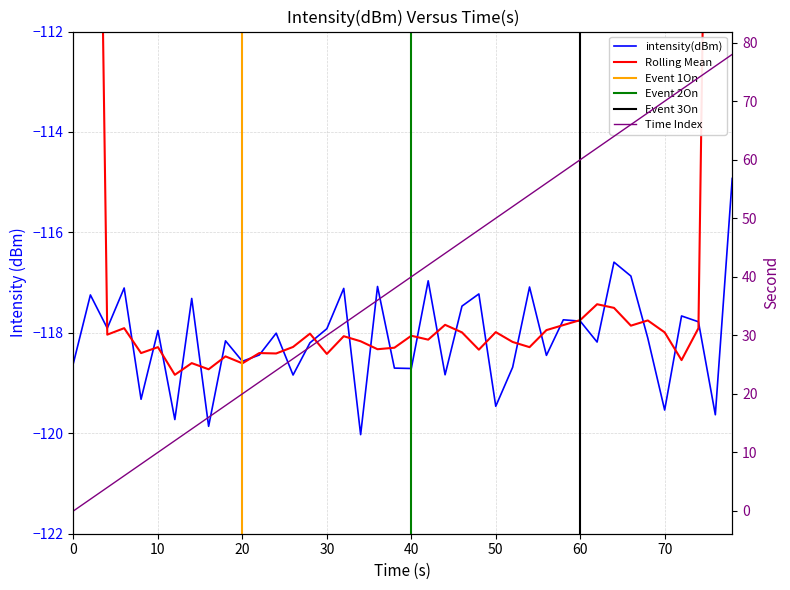

Reading left to right, list all the values displayed in this chart.

-118.6	-117.2	-117.9	-117.1	-119.3	-118.0	-119.7	-117.3	-119.9	-118.2	-118.6	-118.4	-118.0	-118.8	-118.2	-117.9	-117.1	-120.0	-117.1	-118.7	-118.7	-117.0	-118.8	-117.5	-117.2	-119.5	-118.7	-117.1	-118.4	-117.7	-117.8	-118.2	-116.6	-116.9	-118.1	-119.5	-117.7	-117.8	-119.6	-114.9